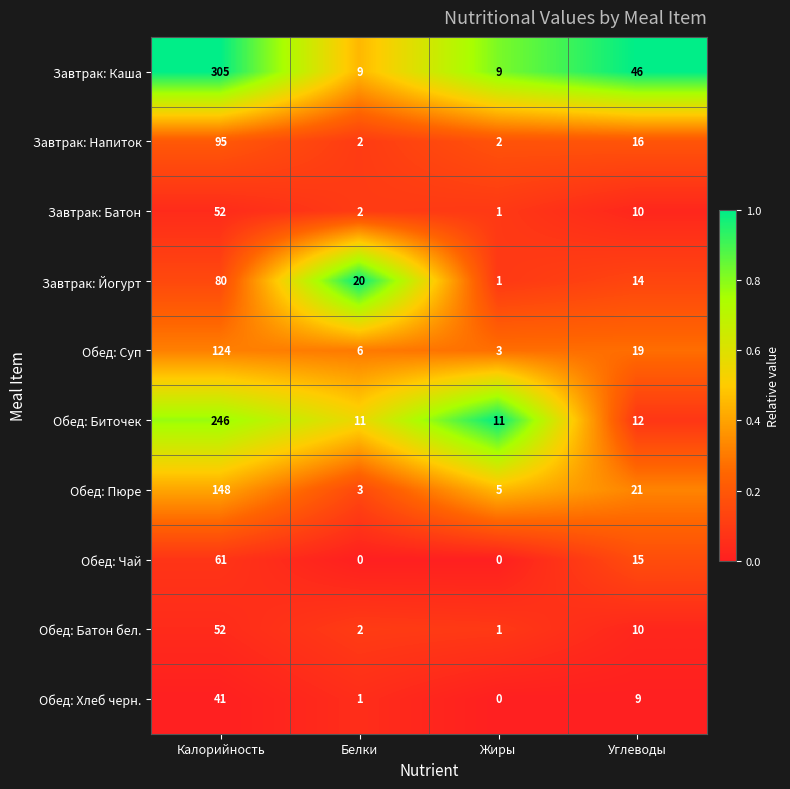

Is the value of Обед: Хлеб черн. at Белки greater than the value of Обед: Суп at Белки?

No